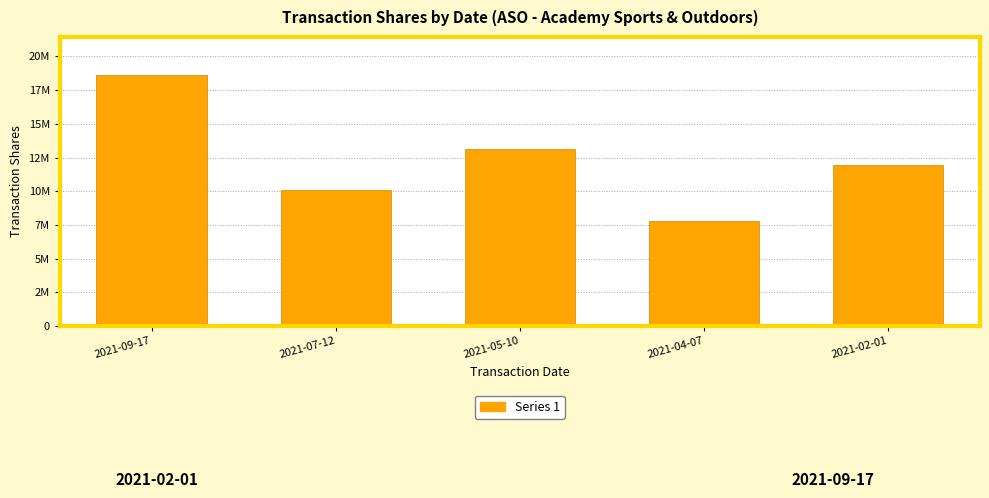

At which label does the data first exceed 11947059?

2021-09-17